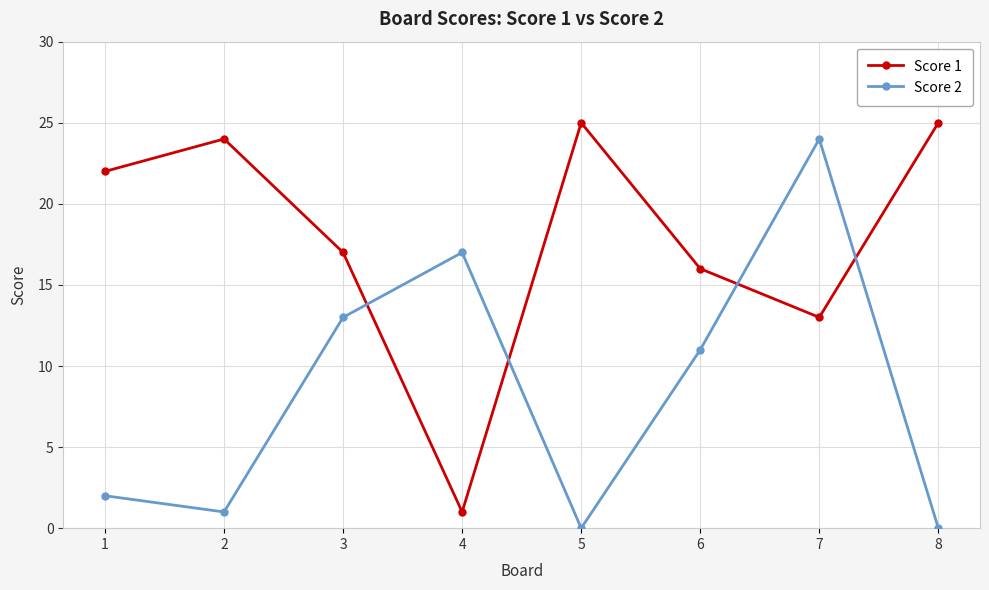

Reading left to right, extract all data points from this chart.

Score 1: 22	24	17	1	25	16	13	25
Score 2: 2	1	13	17	0	11	24	0